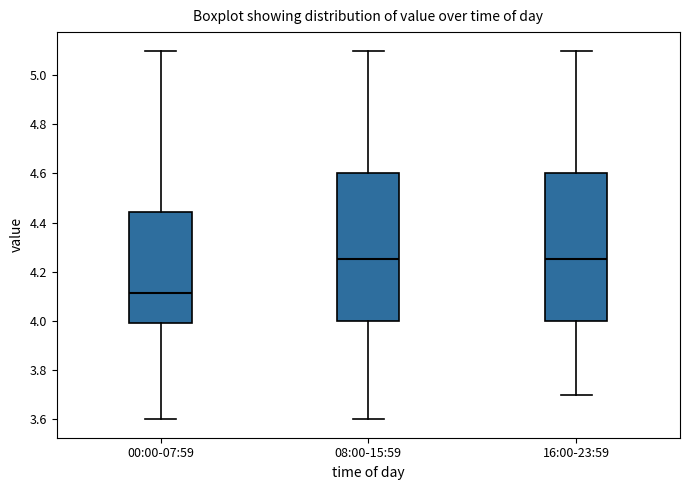

Reading left to right, read every box against the y-axis: the position of its median line, the range the box covers, and the ends of its whiskers. The values are not printed on the chart, so give them approximately, as read against the axis.

00:00-07:59: median 4.12, box 4.00 to 4.44, whiskers 3.60 to 5.10
08:00-15:59: median 4.26, box 4.00 to 4.60, whiskers 3.60 to 5.10
16:00-23:59: median 4.26, box 4.00 to 4.60, whiskers 3.70 to 5.10